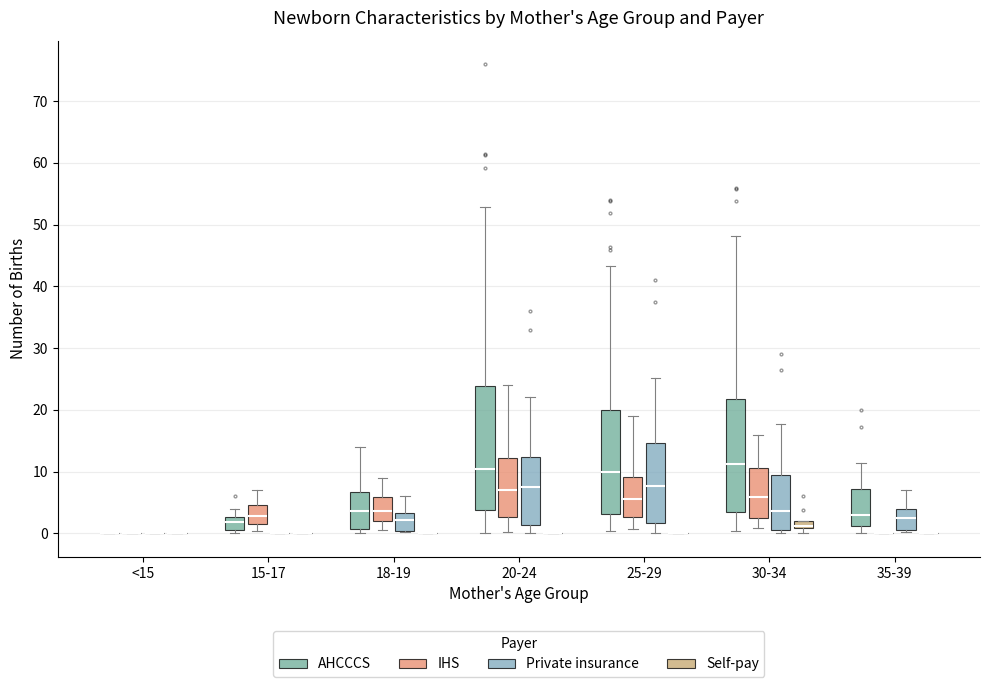

Where is the lower edge of the box for 30-34 (IHS) on the y-axis? The values are not printed on the chart, so give them approximately, as read against the axis.

2